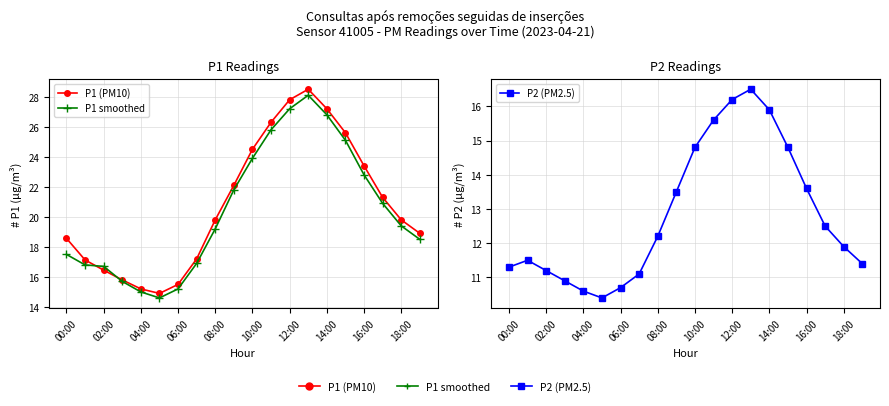

Rank the series at 06:00 from highest to lowest value.

P1 (PM10), P1 smoothed, P2 (PM2.5)